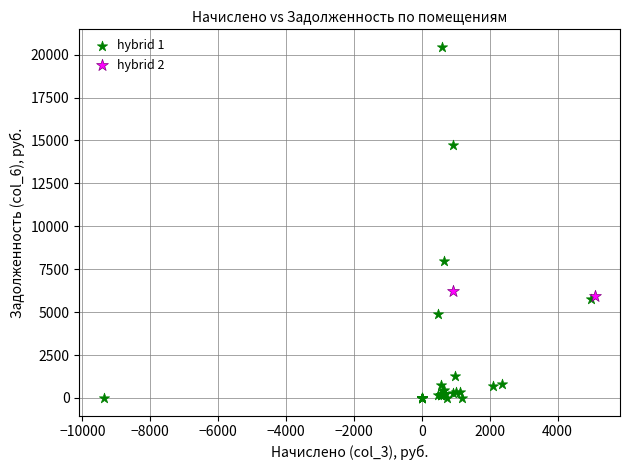

Which series has the widest spread of Y values?

hybrid 1